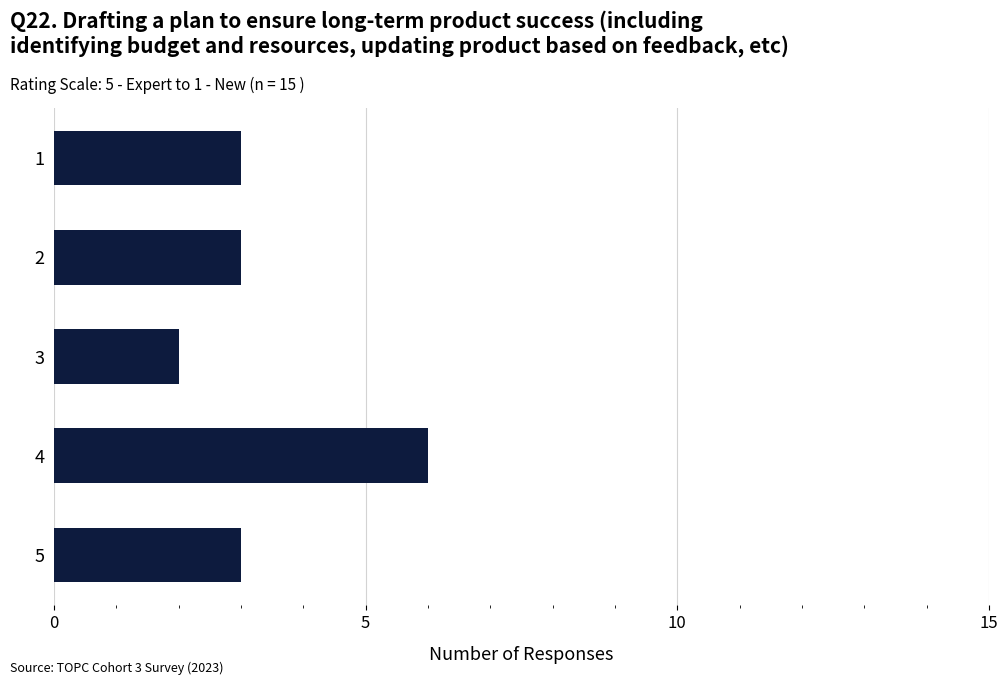

What is the average value?

3